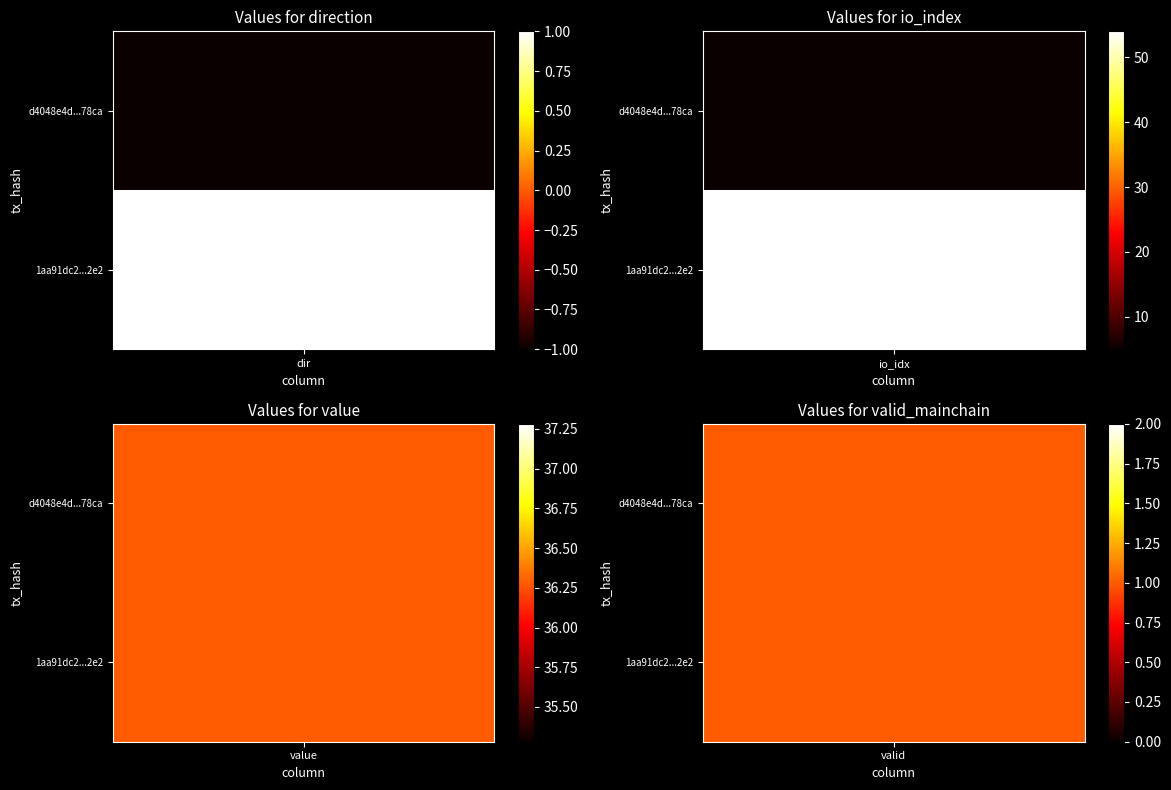

The 1aa91dc2cf9381bae22efe119e8bfa02a3953e2 series shows 54 at 1. True or false?

True